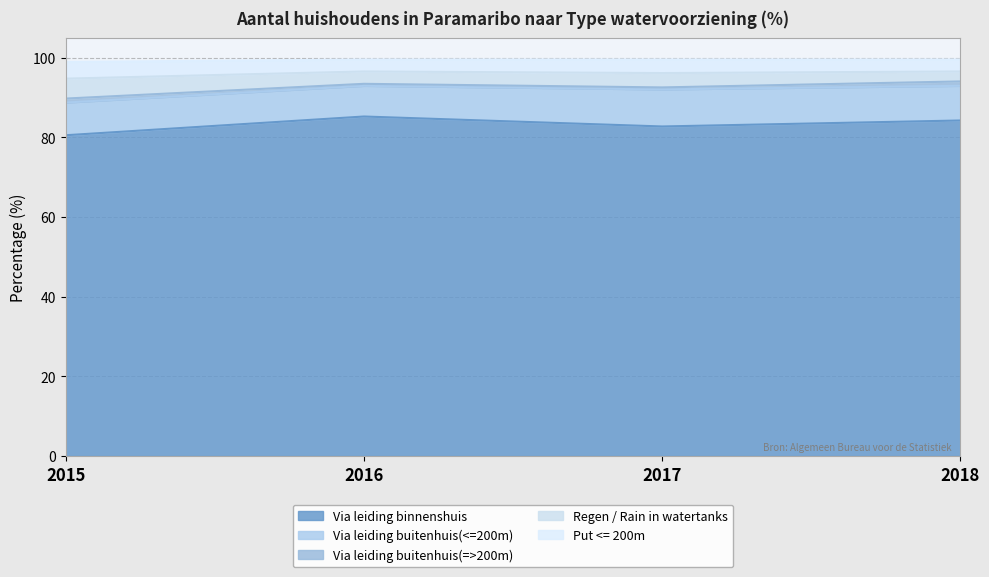

What is the lowest value of the Via leiding binnenshuis series?

80.5